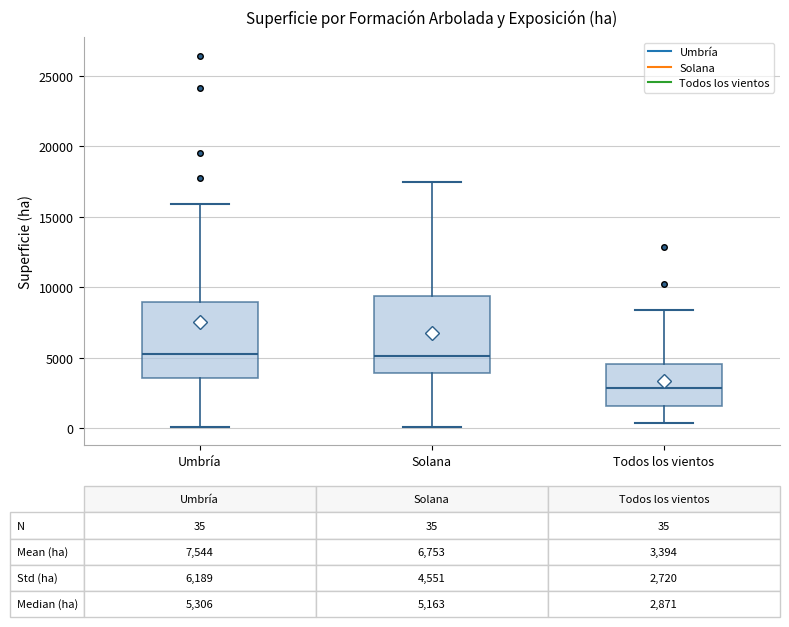

Which box's median line is the lowest?

Todos los vientos